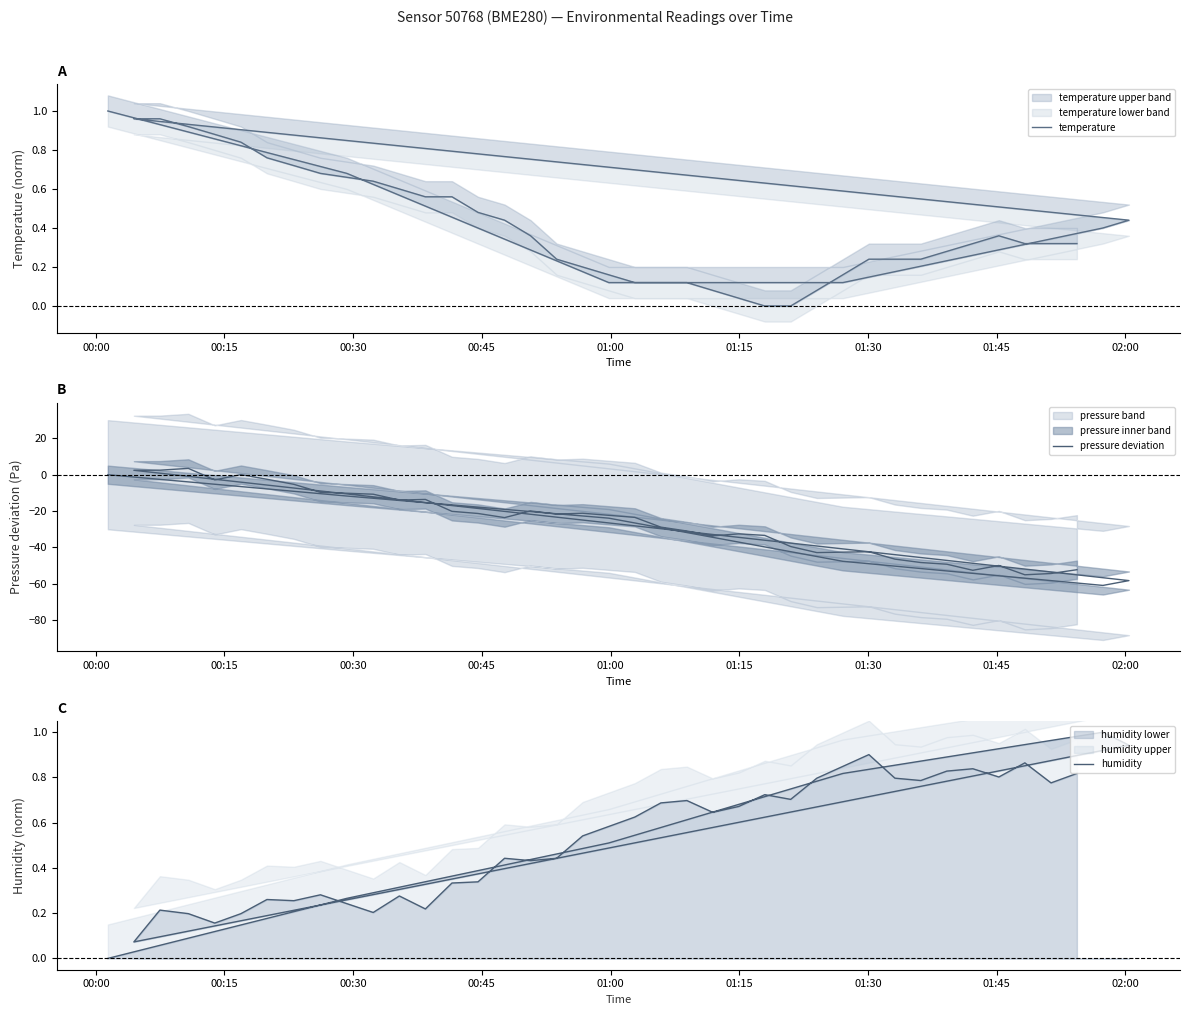

True or false: pressure deviation has more than 1 interior local peaks.

True